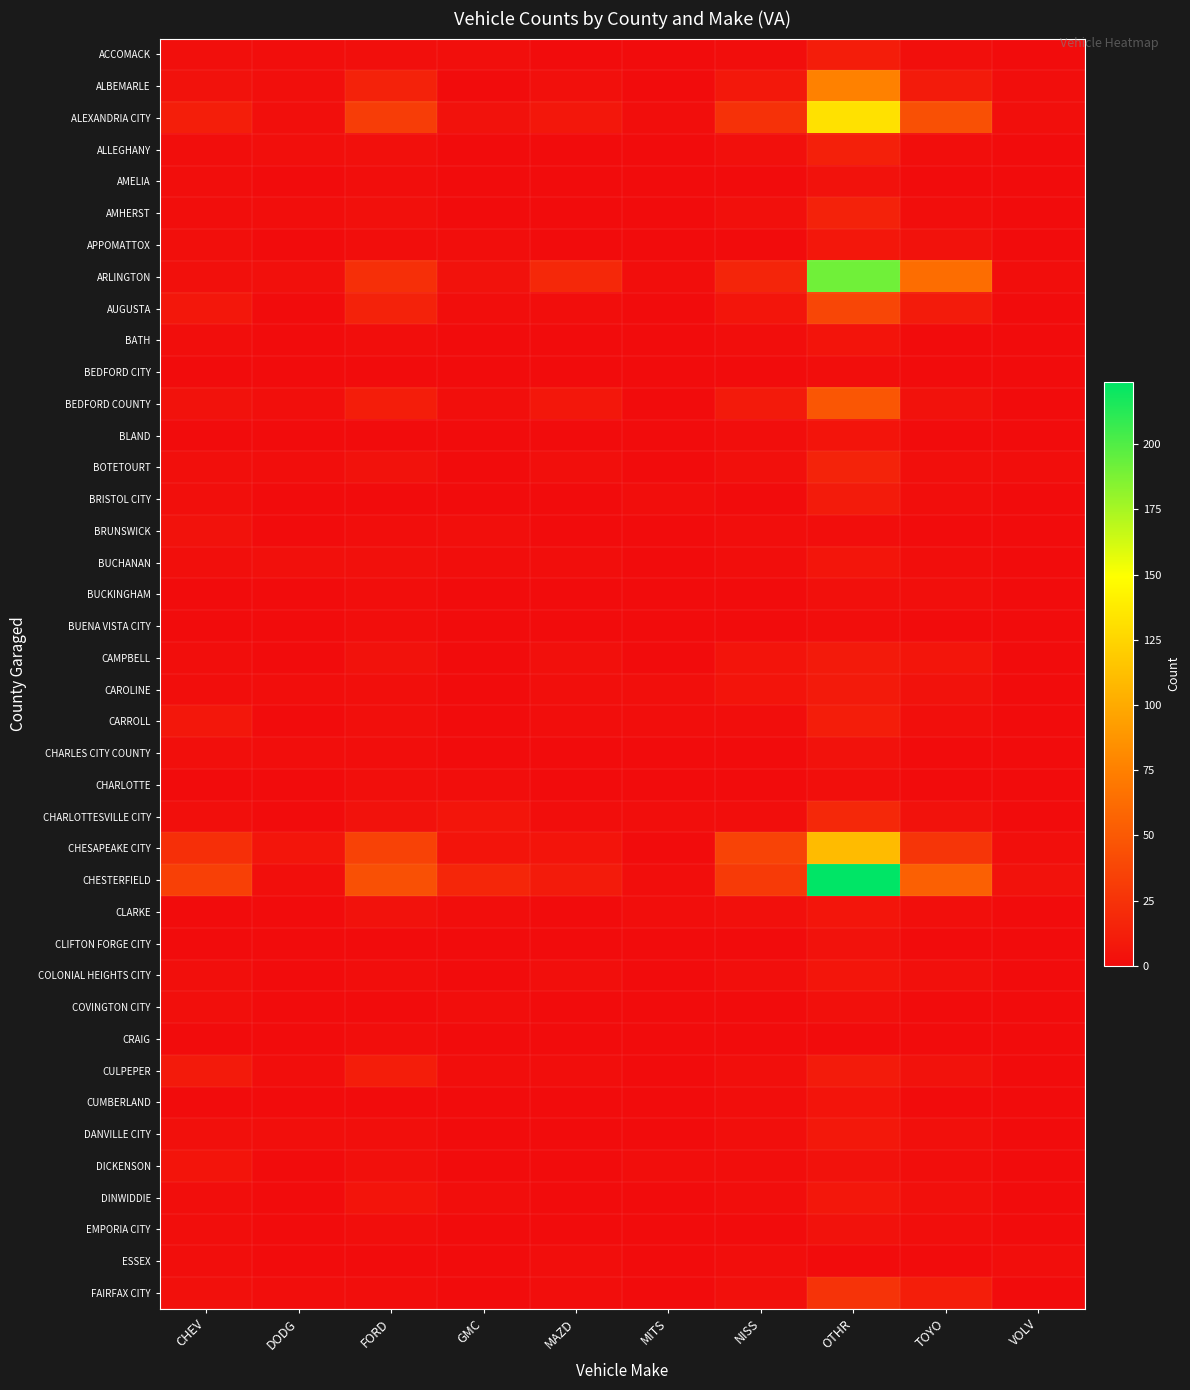

Rank the series by their maximum value, from highest to lowest.

CHESTERFIELD, ARLINGTON, ALEXANDRIA CITY, CHESAPEAKE CITY, ALBEMARLE, BEDFORD COUNTY, AUGUSTA, FAIRFAX CITY, CHARLOTTESVILLE CITY, BOTETOURT, AMHERST, ALLEGHANY, ACCOMACK, CARROLL, CULPEPER, BRISTOL CITY, CAMPBELL, CAROLINE, DANVILLE CITY, APPOMATTOX, DINWIDDIE, BUCHANAN, CLARKE, COLONIAL HEIGHTS CITY, BATH, BLAND, CUMBERLAND, DICKENSON, AMELIA, BRUNSWICK, CHARLES CITY COUNTY, CLIFTON FORGE CITY, EMPORIA CITY, BUCKINGHAM, COVINGTON CITY, CHARLOTTE, BEDFORD CITY, BUENA VISTA CITY, CRAIG, ESSEX